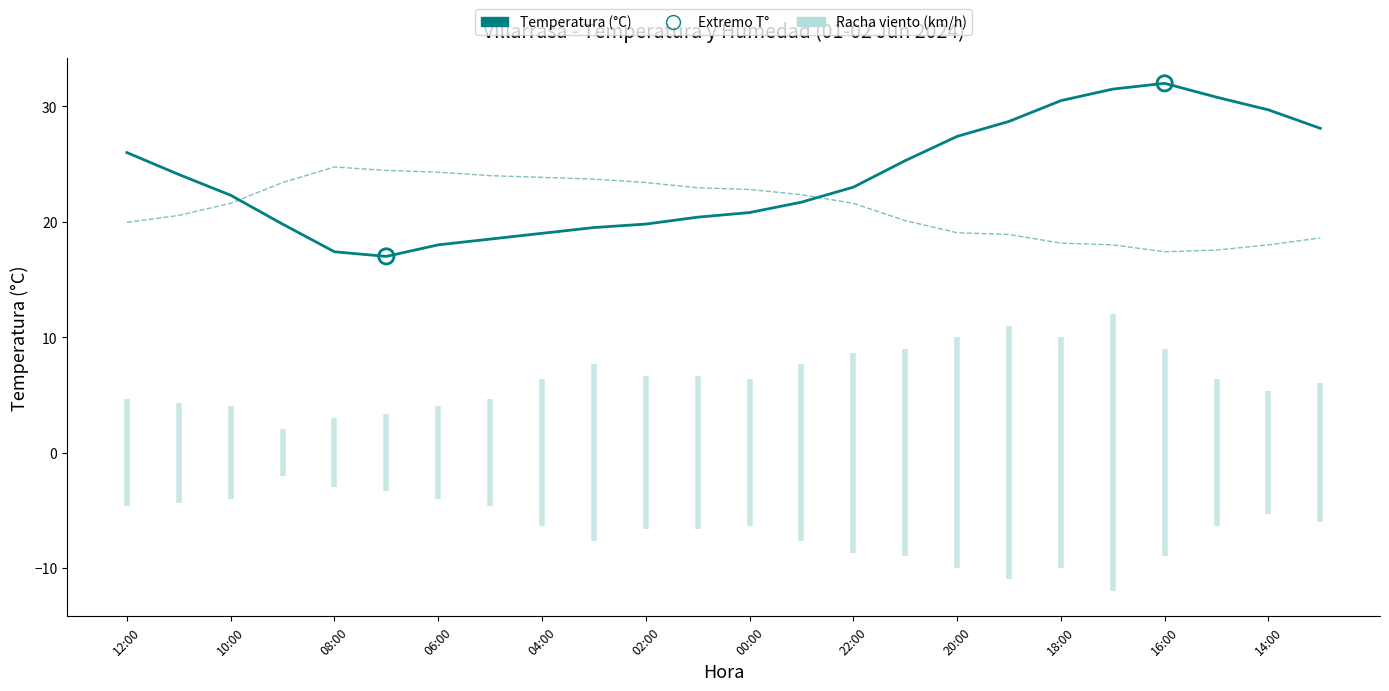

At how many categories does at least one series exceed 22?

24